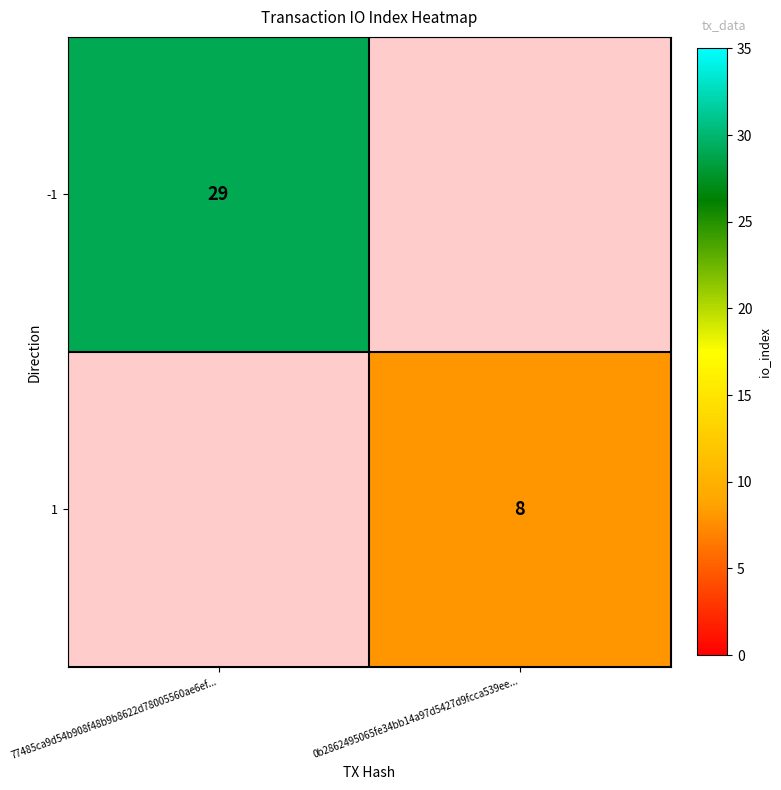

How many series are shown in this chart?

2